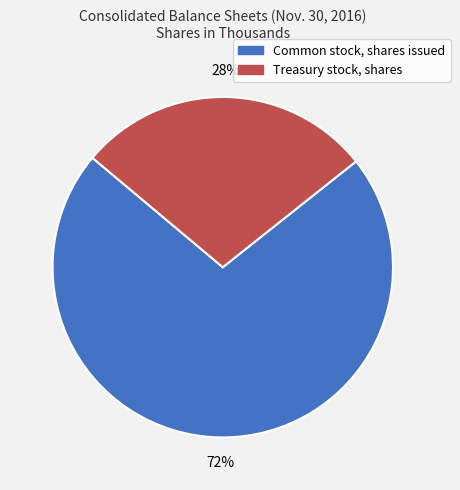

Count the number of slices in the pie.

2